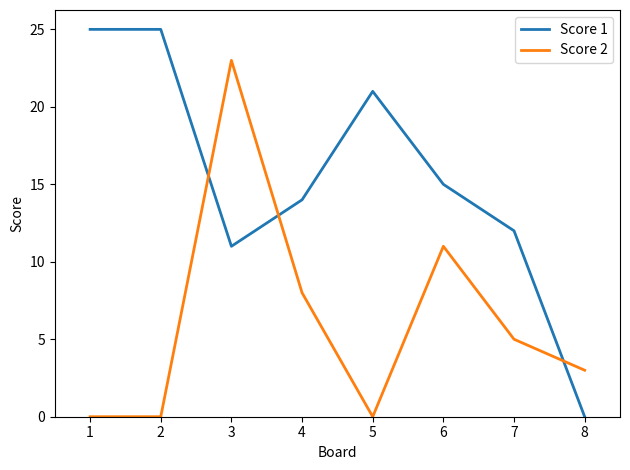

Between which two adjacent categories do Score 1 and Score 2 first intersect?

2 and 3